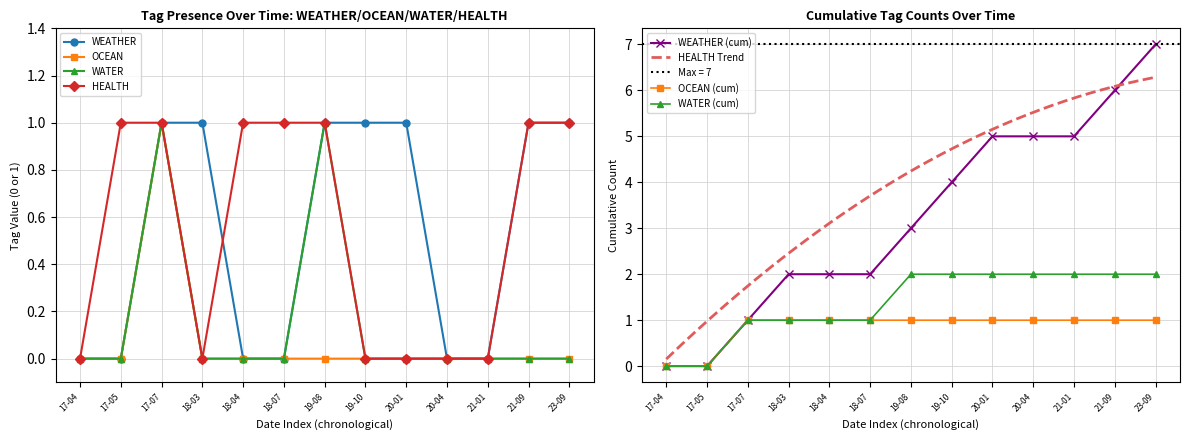

True or false: OCEAN and WEATHER cross at least once.

False